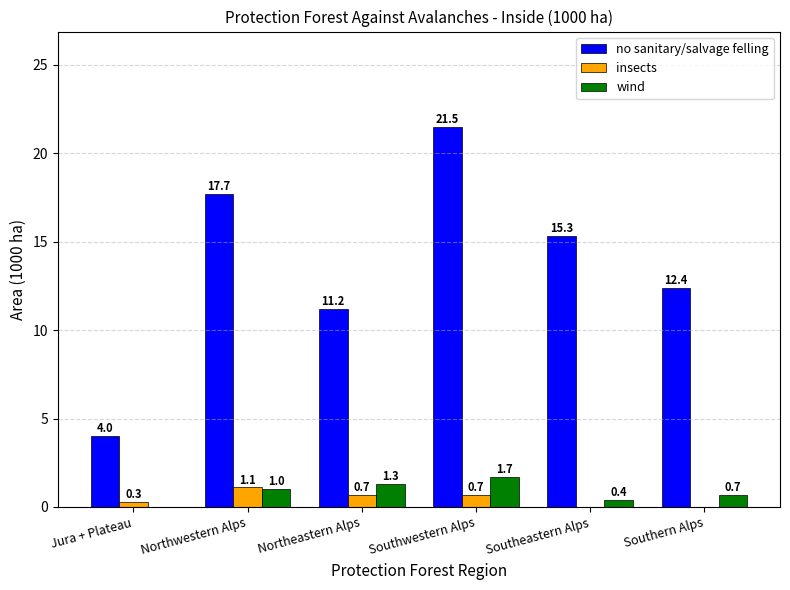

What is the sum of the insects values at Southern Alps and Northwestern Alps?

1.1